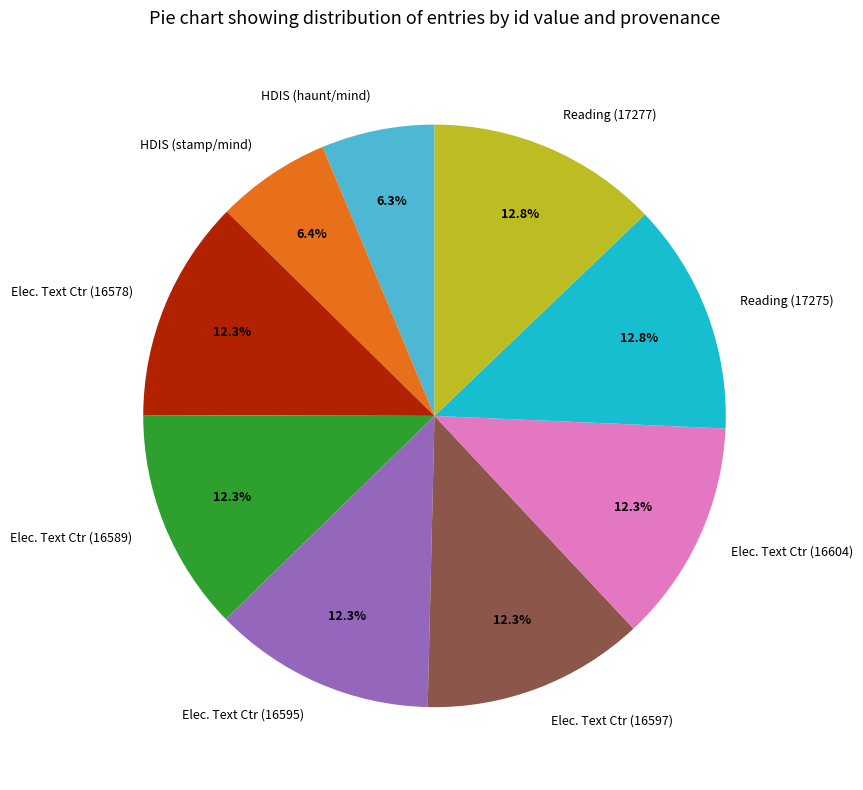

What is the total percentage of HDIS (stamp/mind) and Reading (17277)?

19.2%